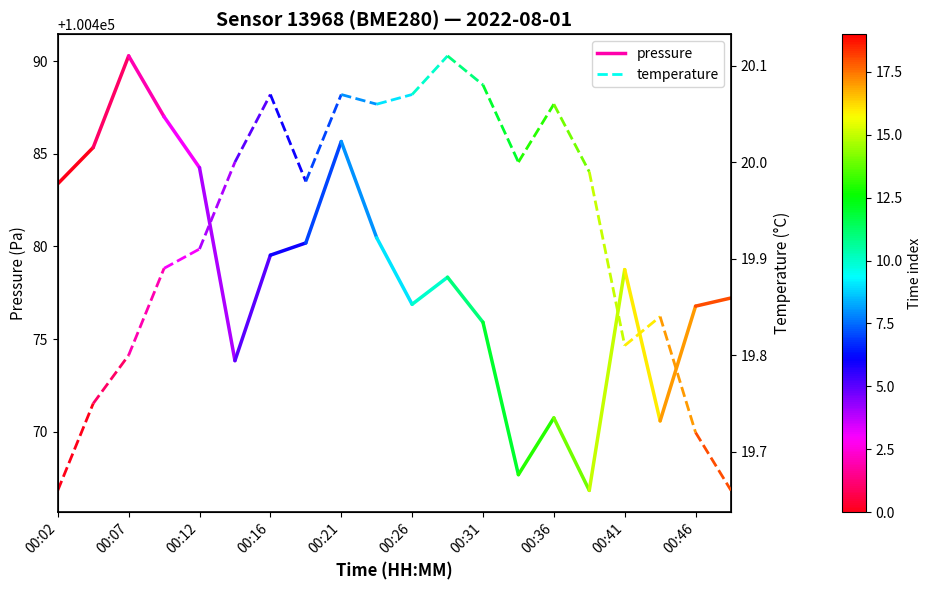

Which series has the widest spread of values?

pressure